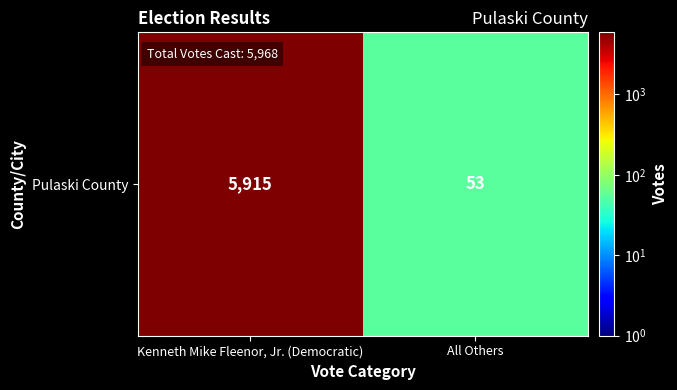

Reading left to right, what are all the values shown in this chart?

5915	53